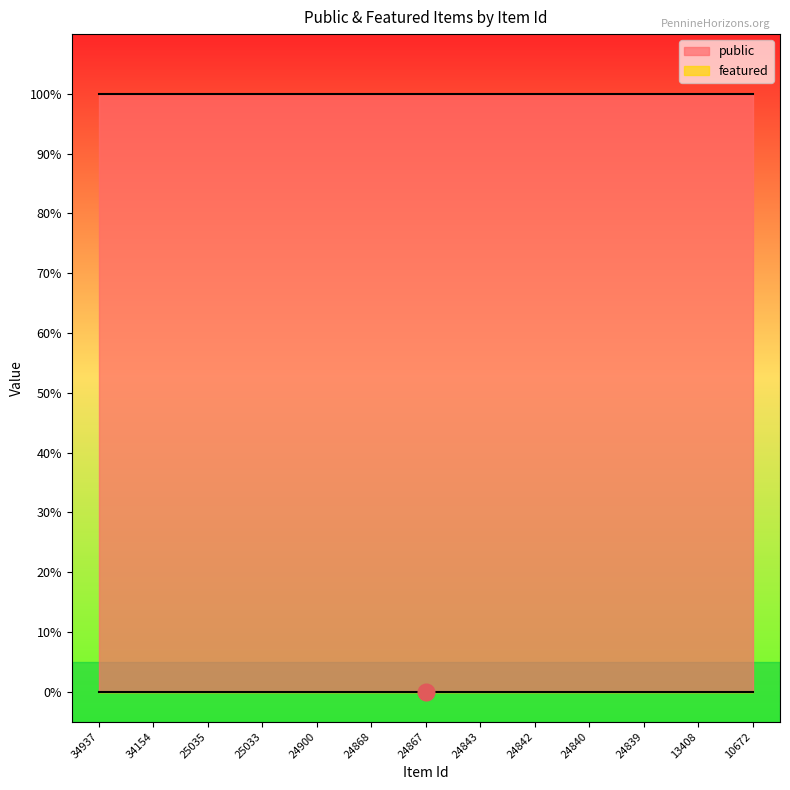

True or false: featured and public cross at least once.

False